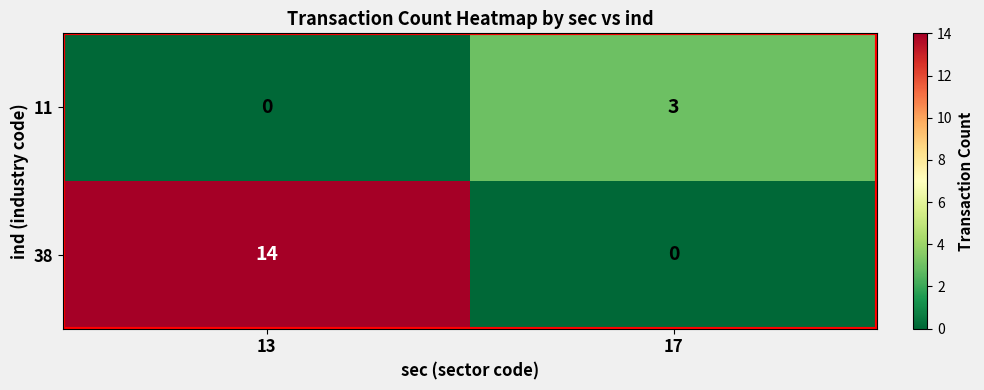

Which category has the highest value in the 38 series?

13